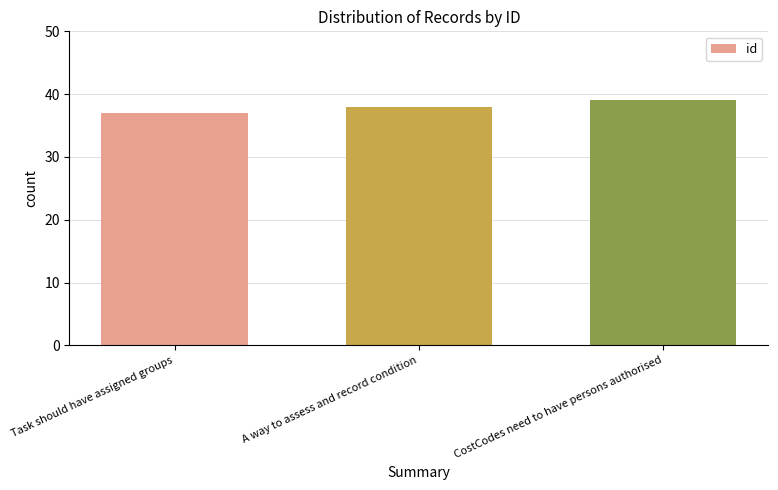

How many data points are less than 38?

1